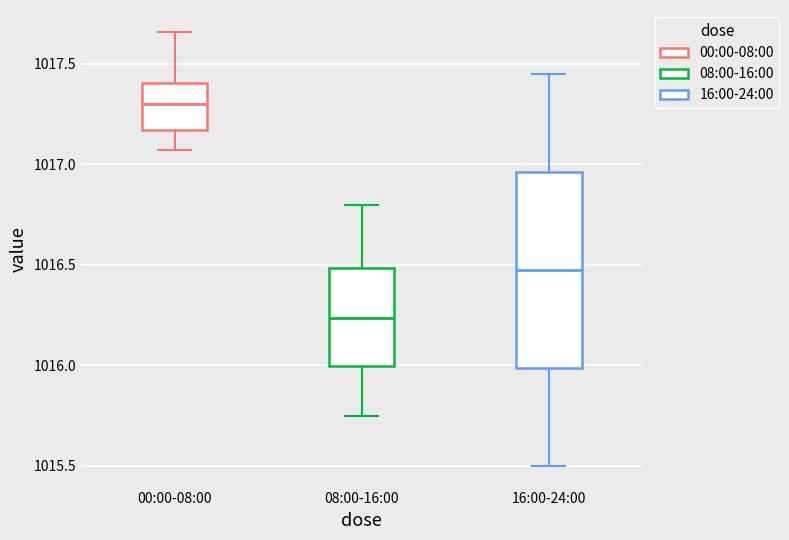

Where does the upper whisker of the box for 00:00-08:00 end on the y-axis? The values are not printed on the chart, so give them approximately, as read against the axis.

1017.65